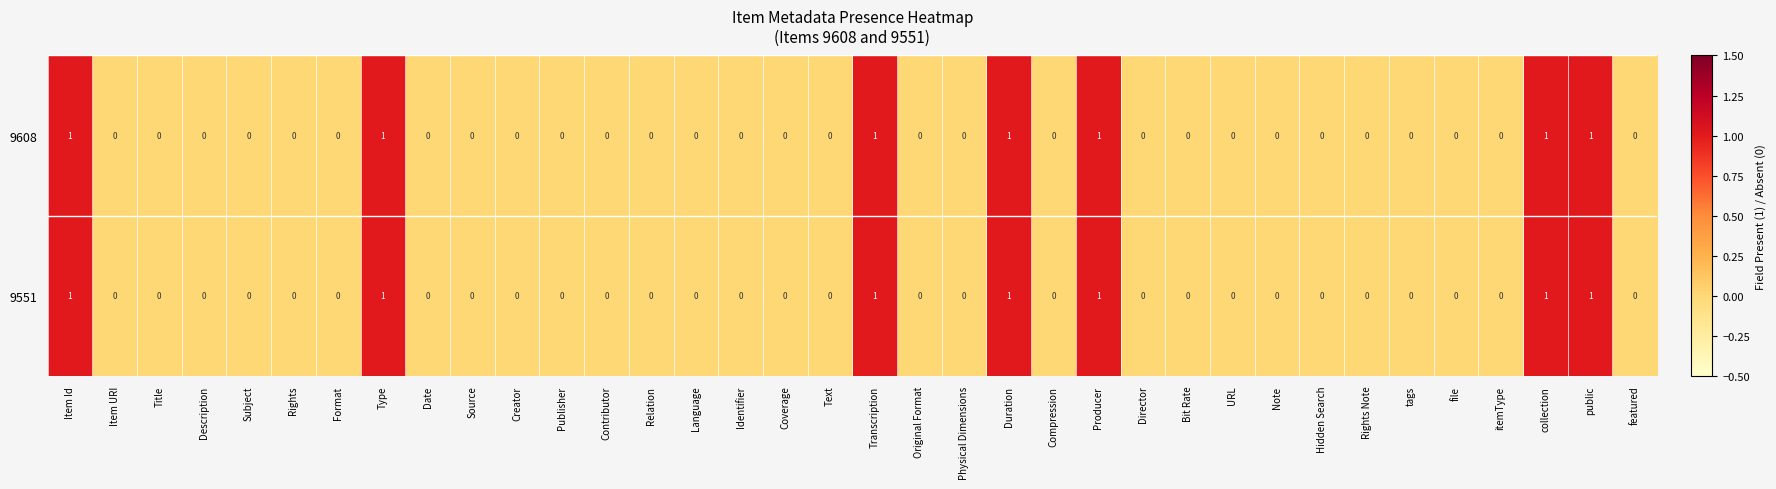

The 9608 series shows 0 at Item URI. True or false?

True